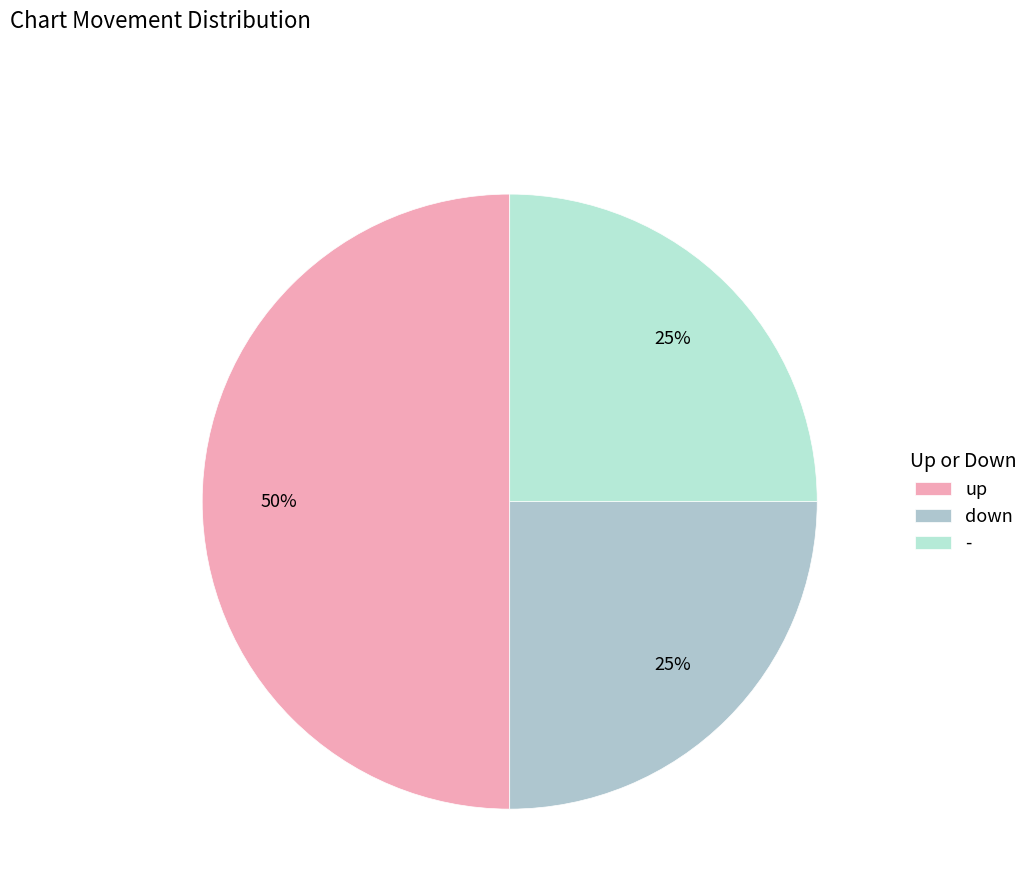

What percentage is NOT represented by down?

75.0%